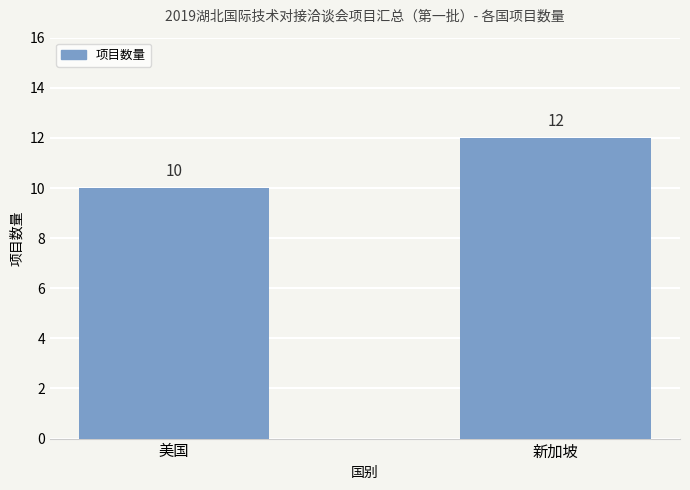

How many bars are there in total?

2